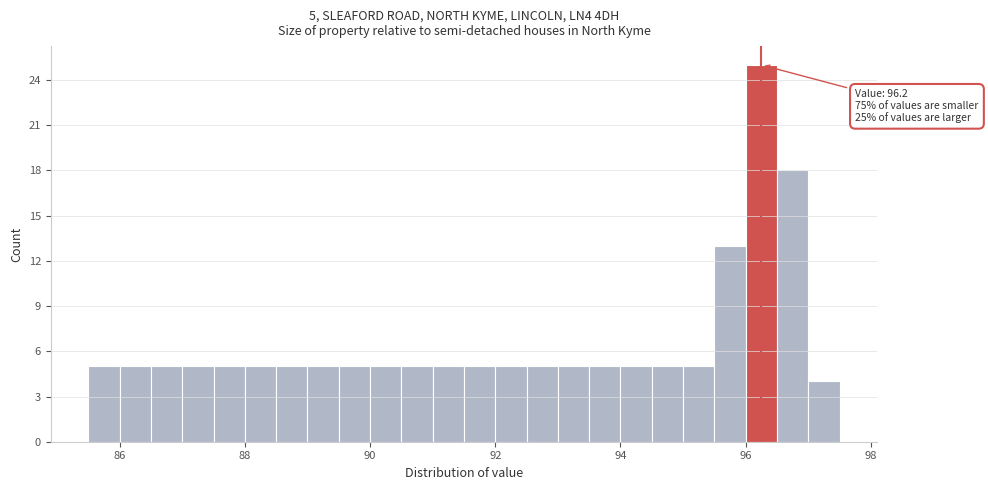

Read against the x-axis, roughly where is the centre of the tallest bar?

96.2